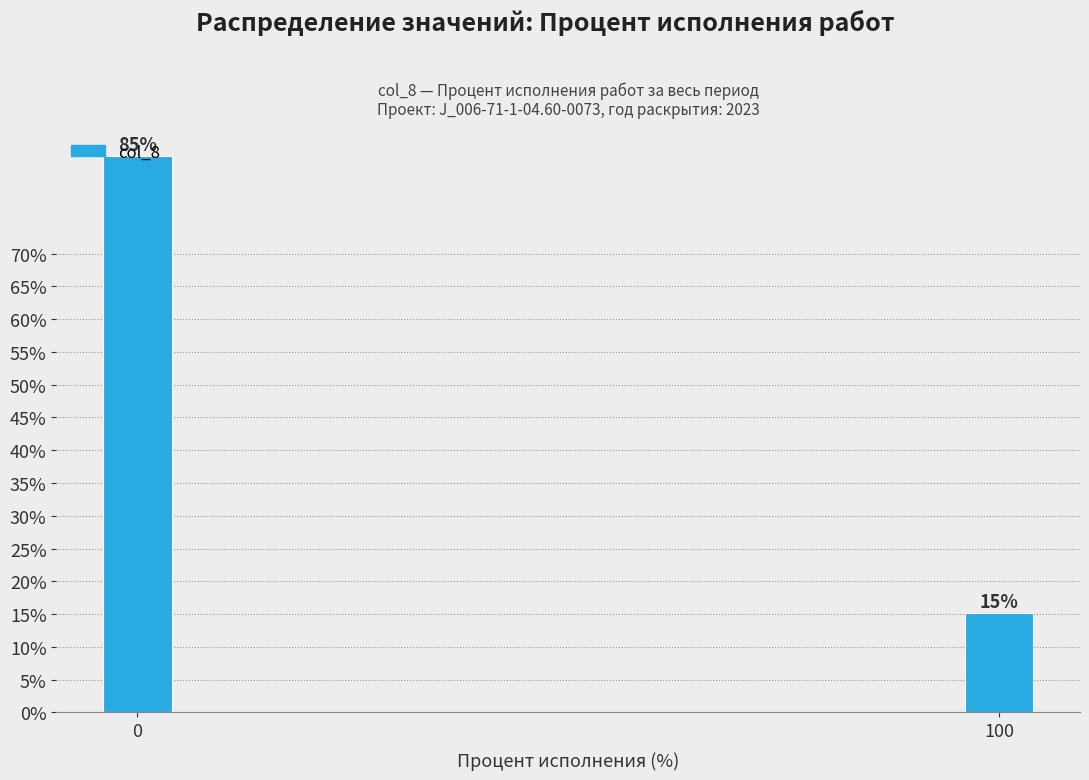

Rank the categories by value from lowest to highest.

100, 0